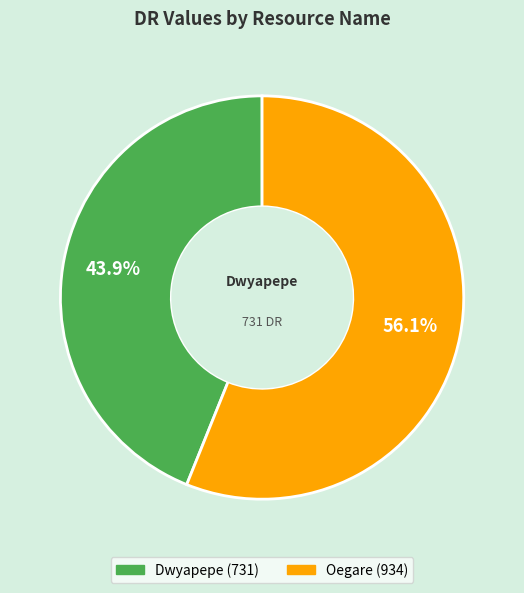

What percentage is the Dwyapepe slice, to the nearest percent?

44%